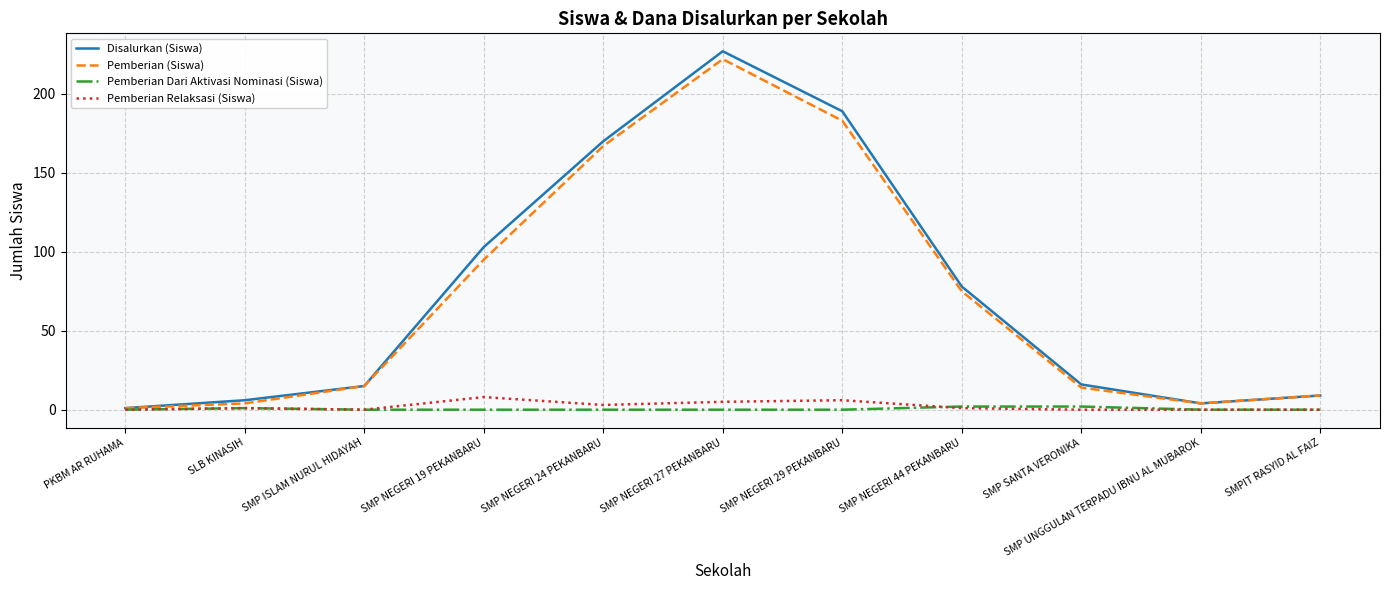

Which label corresponds to the largest value in the chart?

SMP NEGERI 27 PEKANBARU